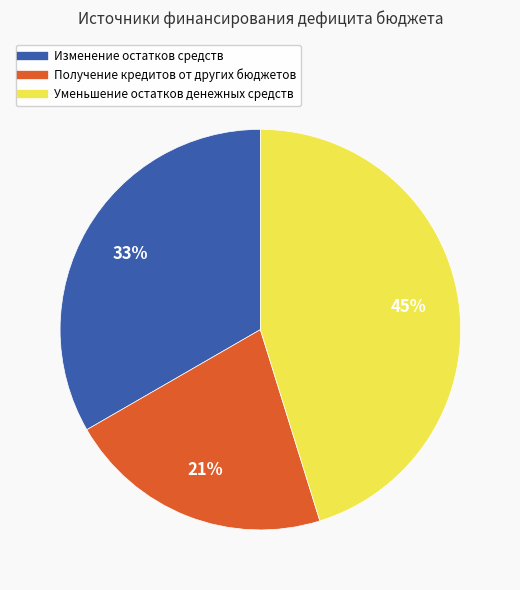

True or false: Изменение остатков средств accounts for 33% of the total.

True